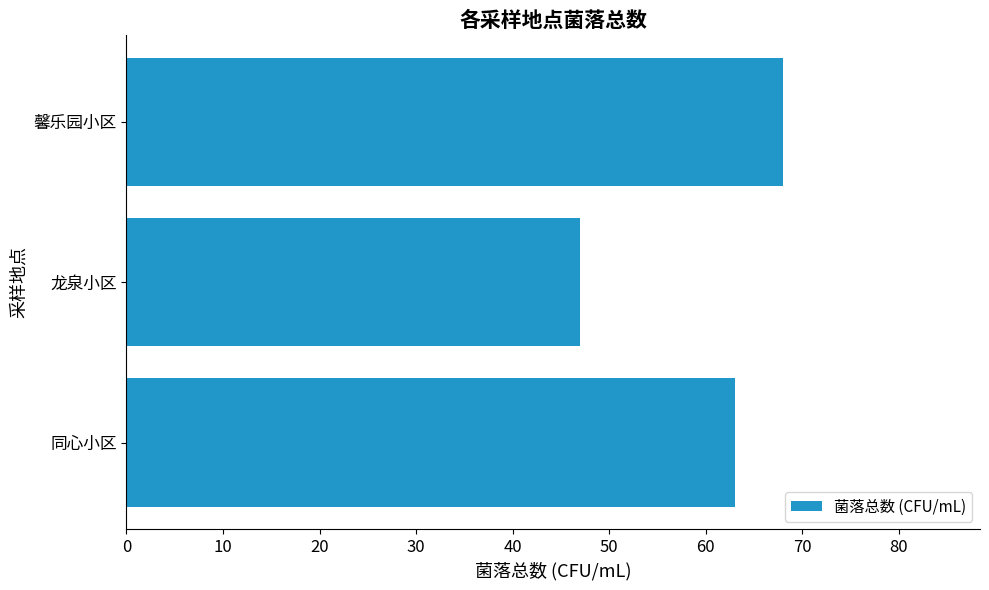

List the labels in order of value, largest first.

馨乐园小区, 同心小区, 龙泉小区